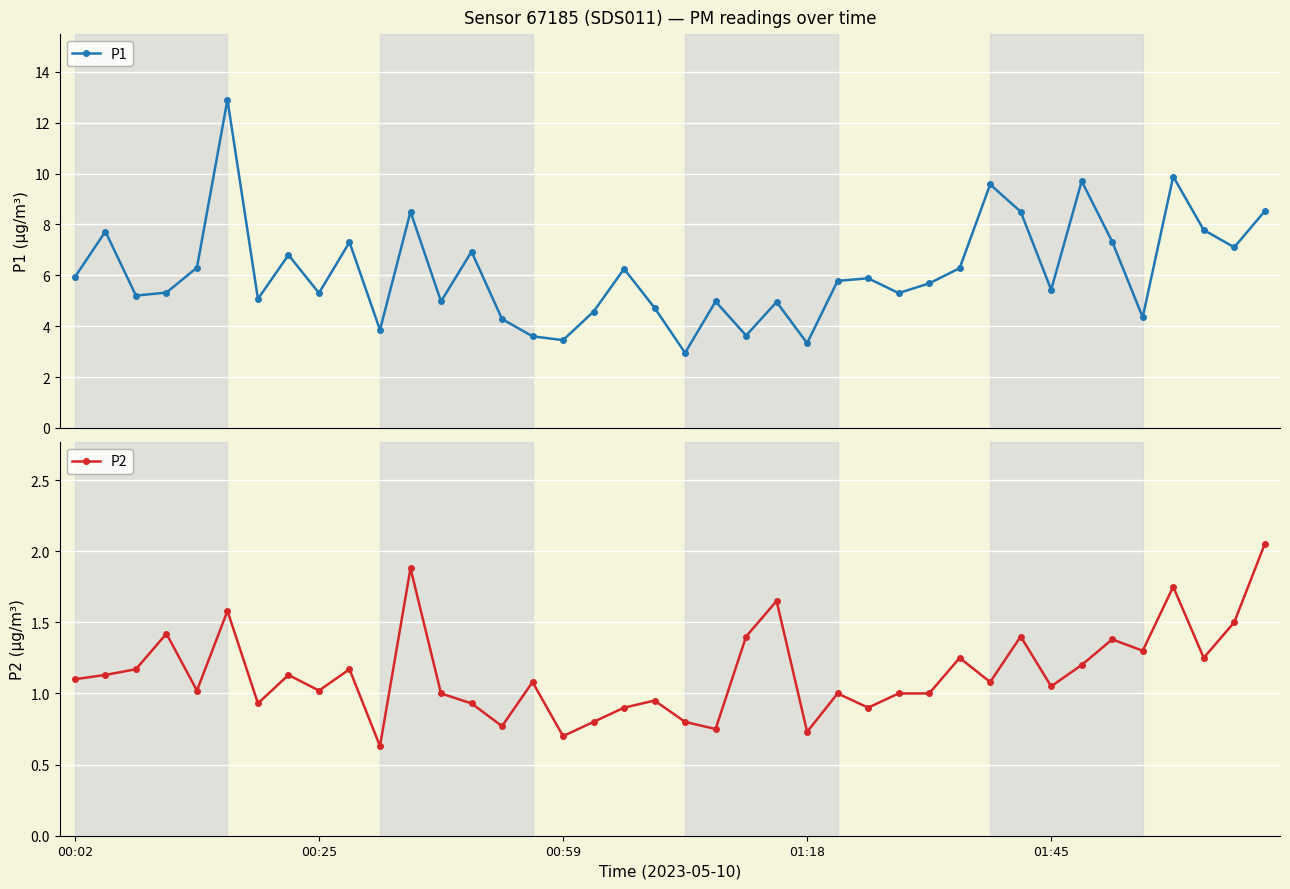

Which series has the largest total across all categories?

P1